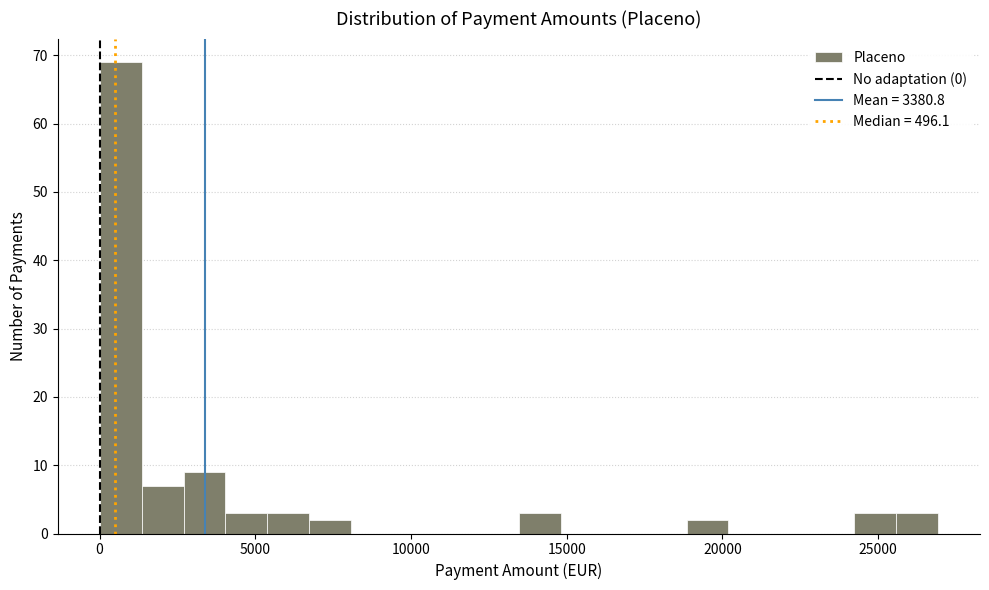

Read against the x-axis, roughly where is the centre of the tallest bar?

500